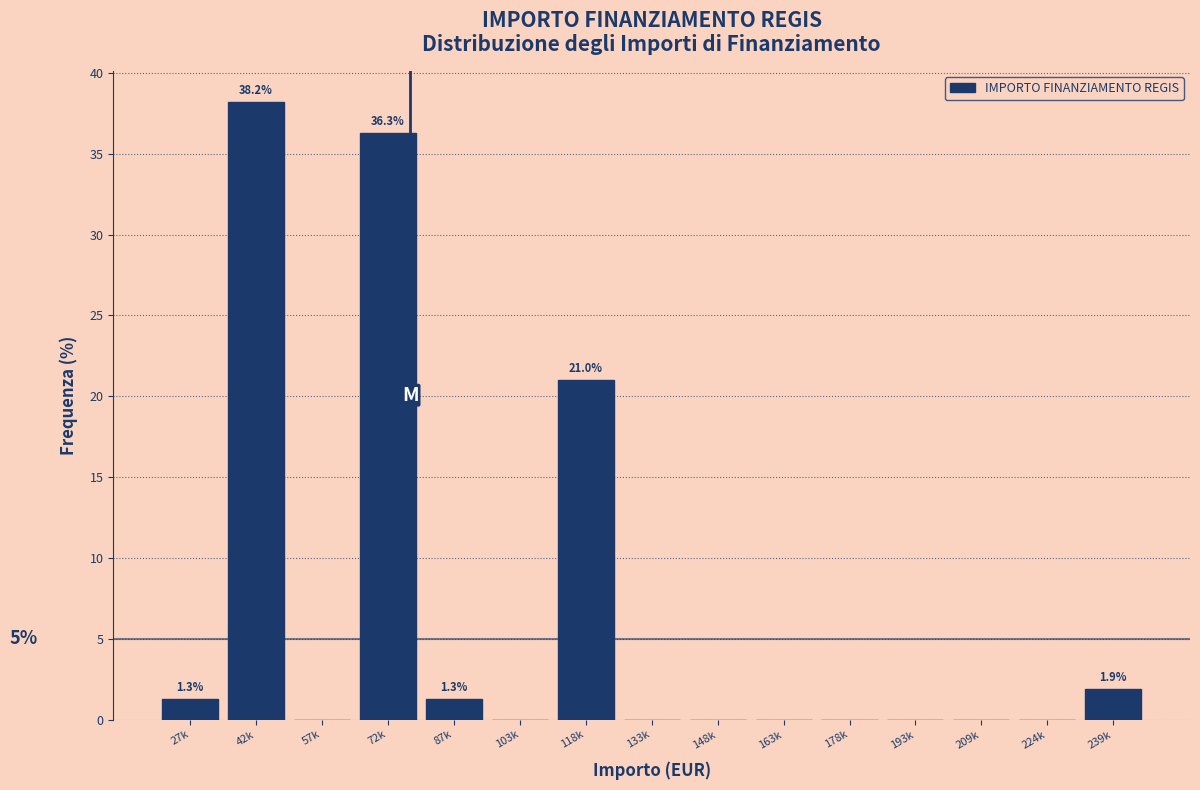

Reading left to right, list all the values displayed in this chart.

27k=1.3	42k=38.2	57k=0.0	72k=36.3	87k=1.3	103k=0.0	118k=21.0	133k=0.0	148k=0.0	163k=0.0	178k=0.0	193k=0.0	209k=0.0	224k=0.0	239k=1.9